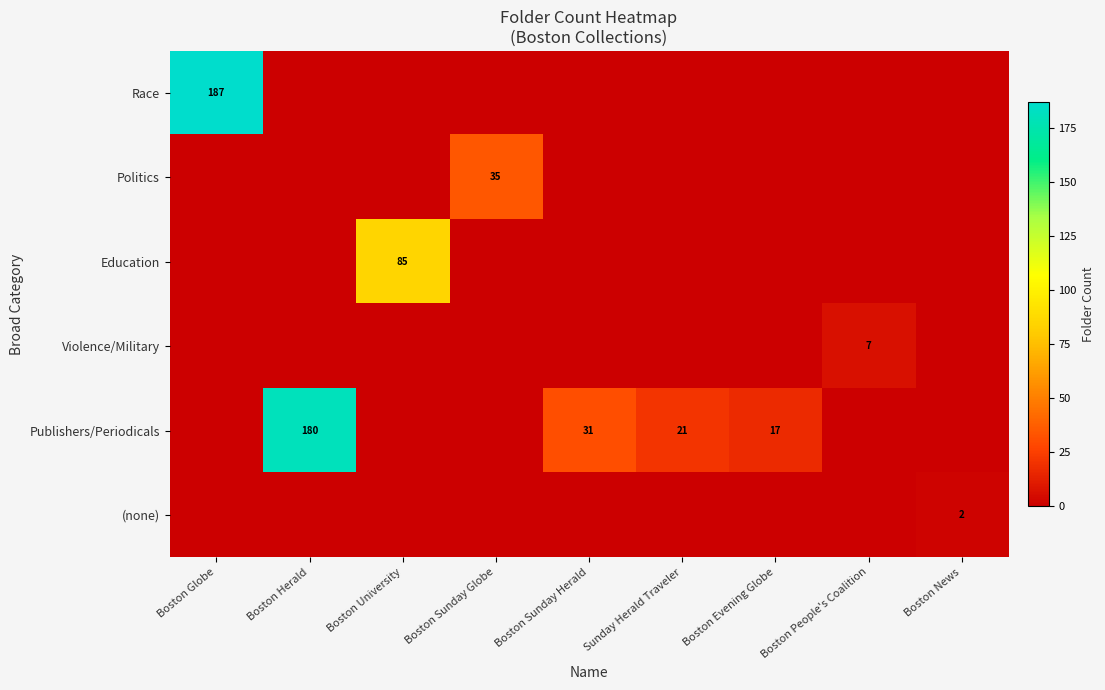

True or false: Violence/Military has a value of 7 at Boston People's Coalition.

True